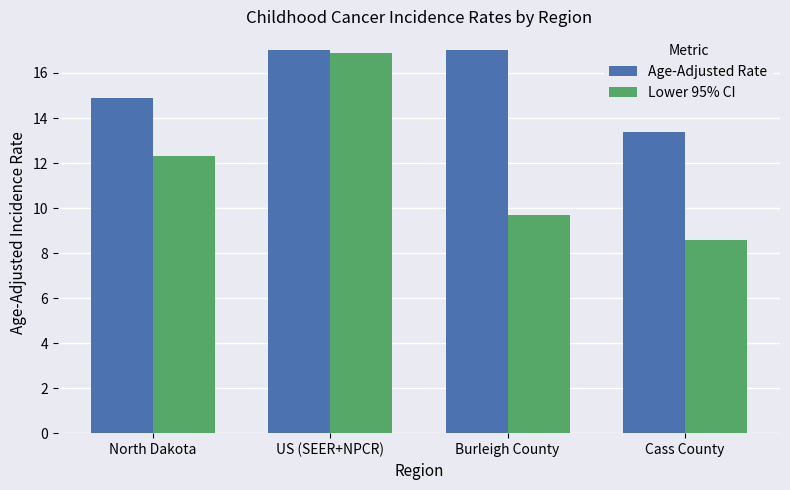

Which series changed the most between Burleigh County and Cass County?

Age-Adjusted Rate